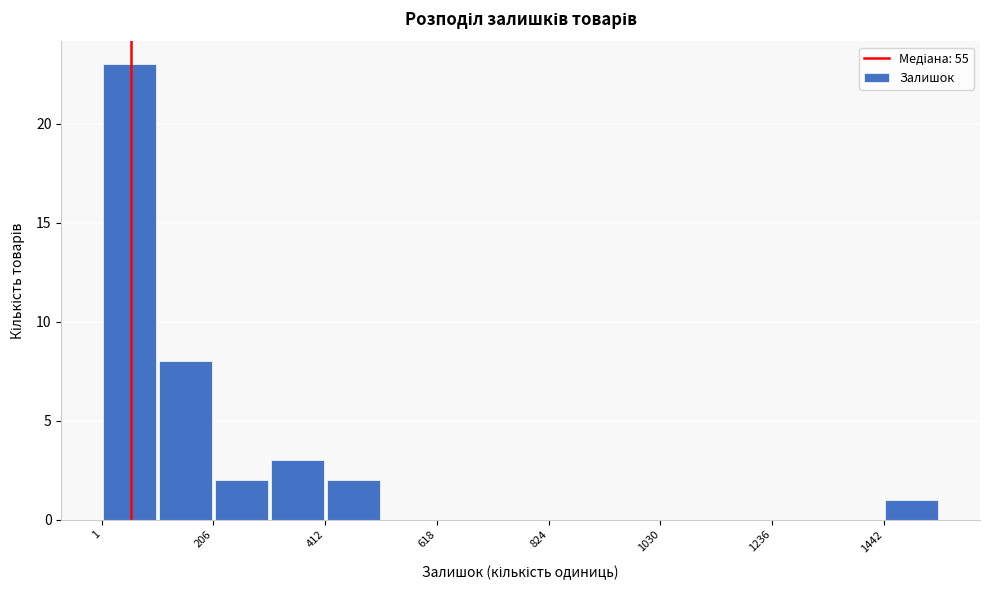

Read against the x-axis, roughly where is the centre of the tallest bar?

50